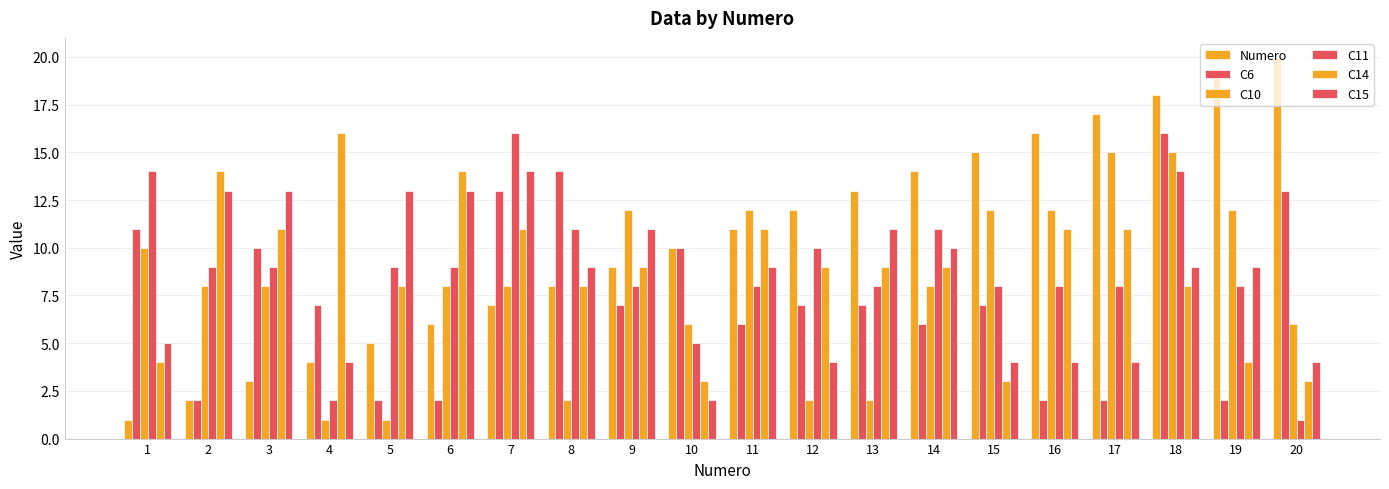

Which series has the largest total across all categories?

Numero